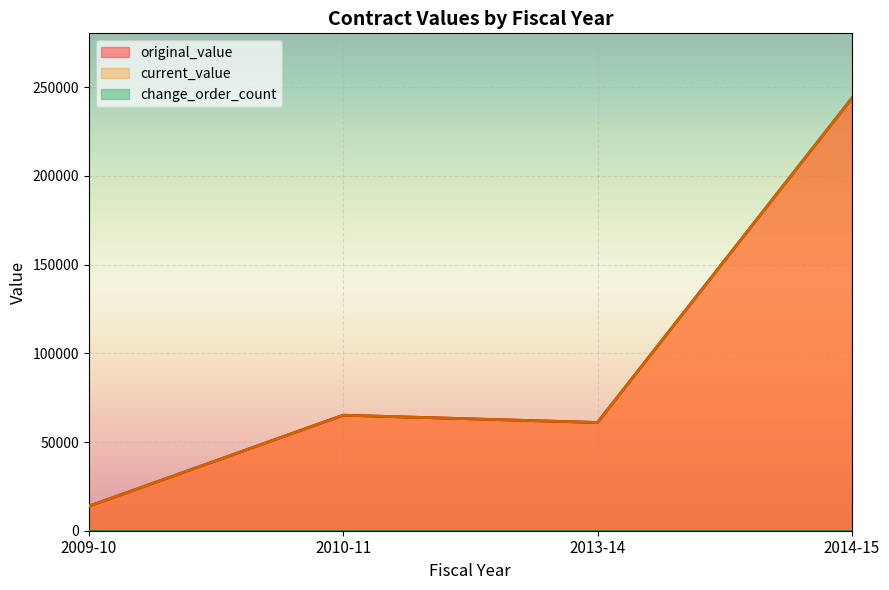

At which label is original_value closest to 103864?

2010-11